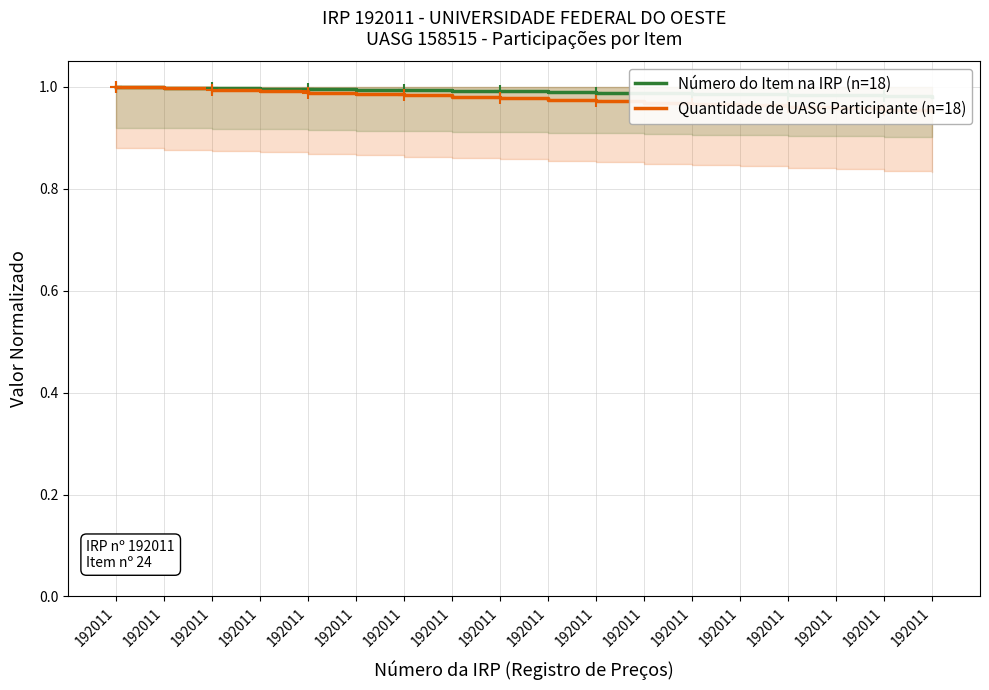

What is the approximate value of Quantidade de UASG Participante (n=18) at 192011?

1.0